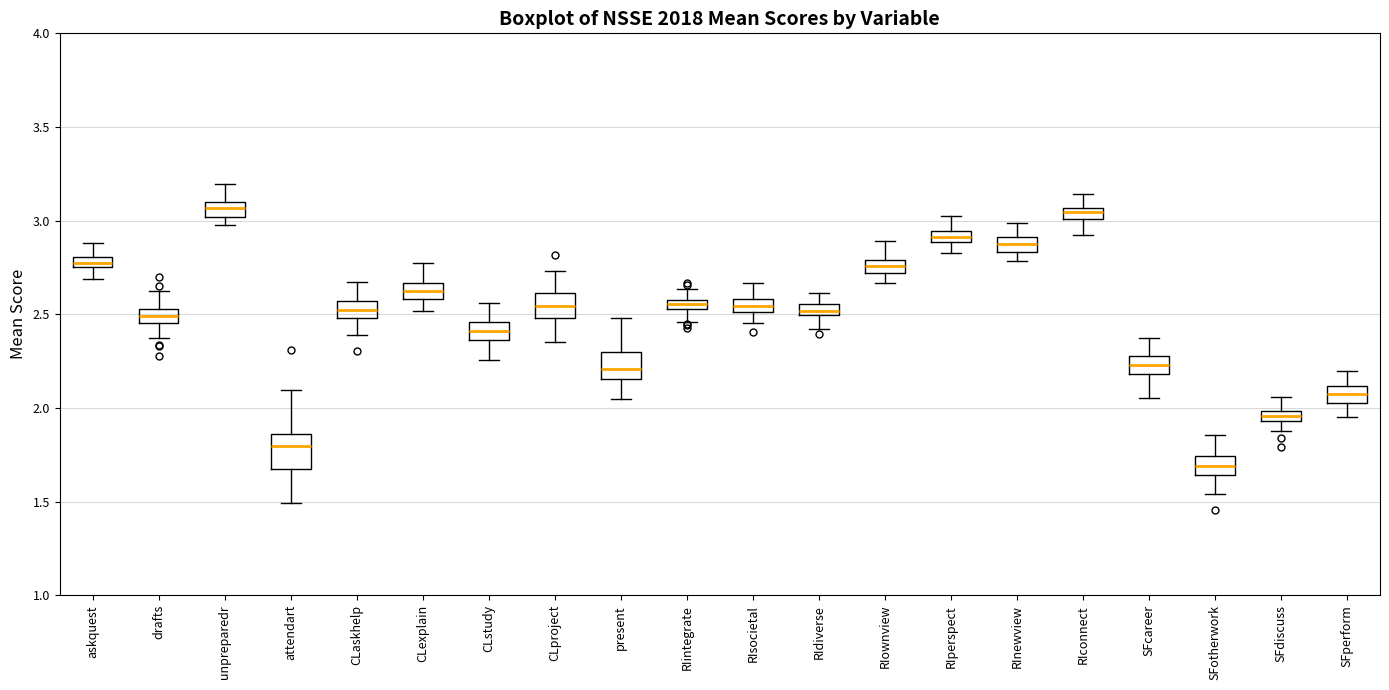

Which box's median line is the lowest?

SFotherwork